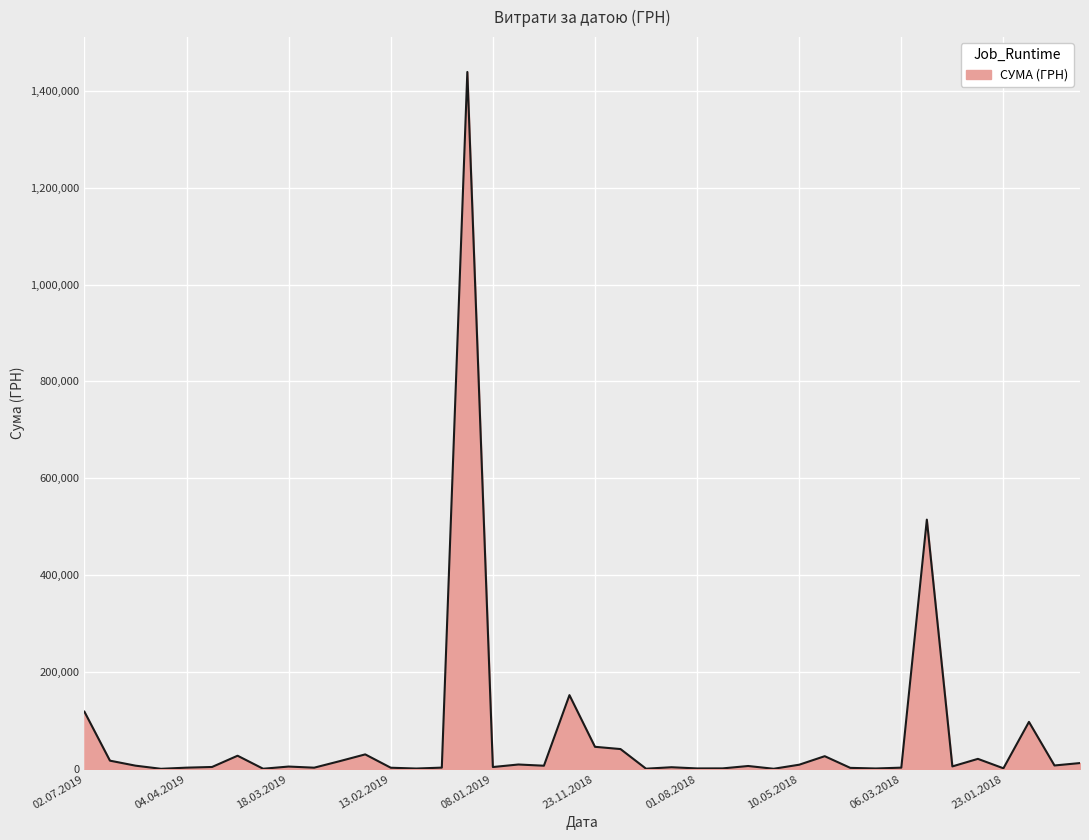

What is the maximum value shown in the chart?

1438708.4